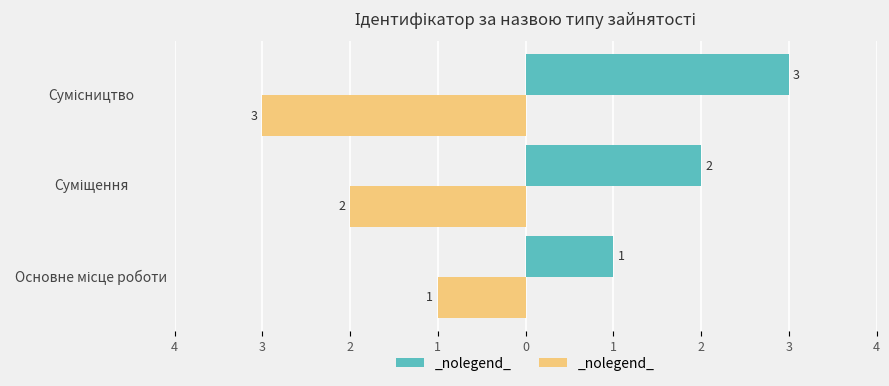

How many groups of bars are there?

3